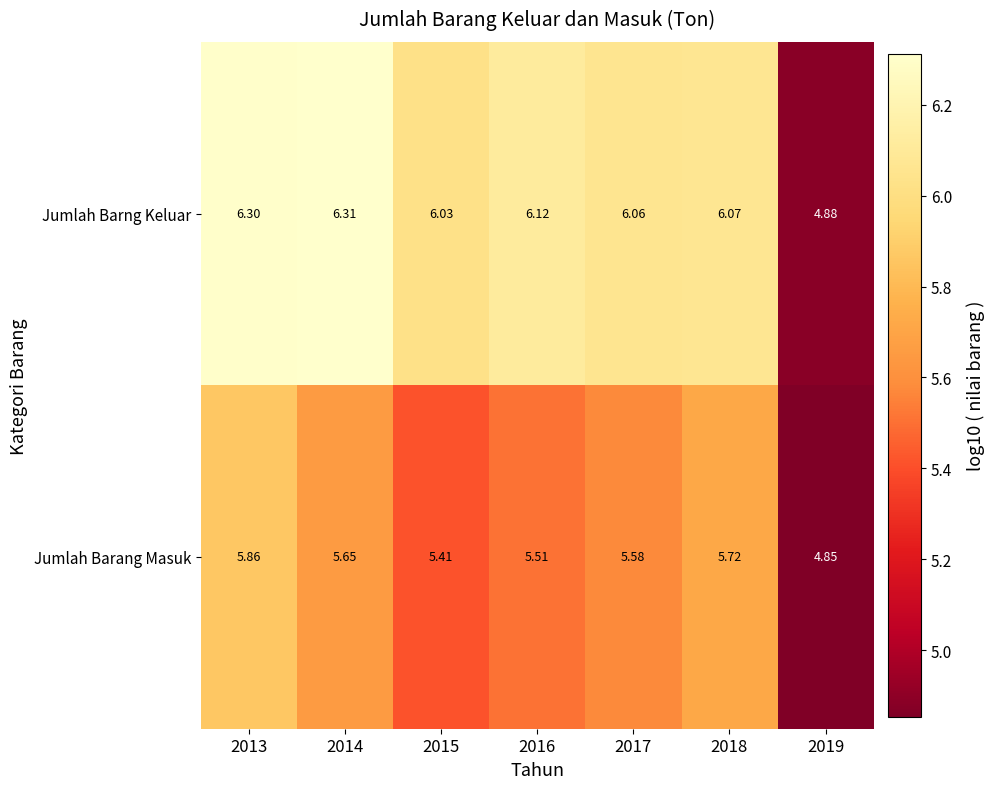

At how many categories does at least one series exceed 5?

6